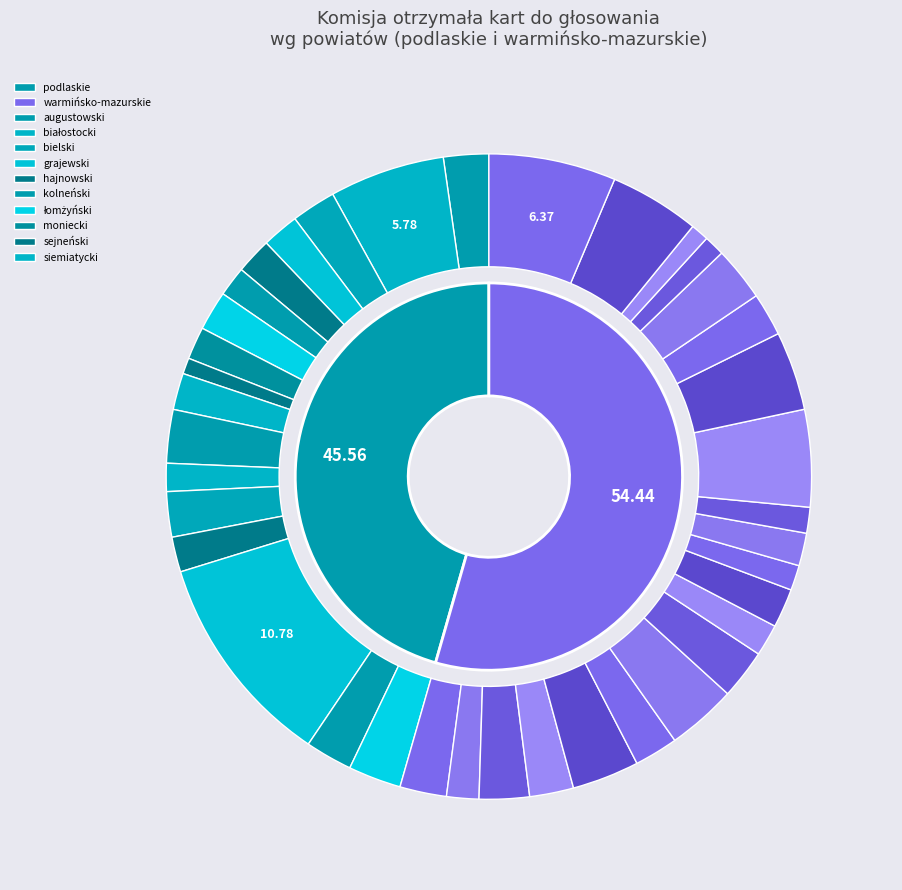

Which category has the smallest portion of the pie?

sejneński